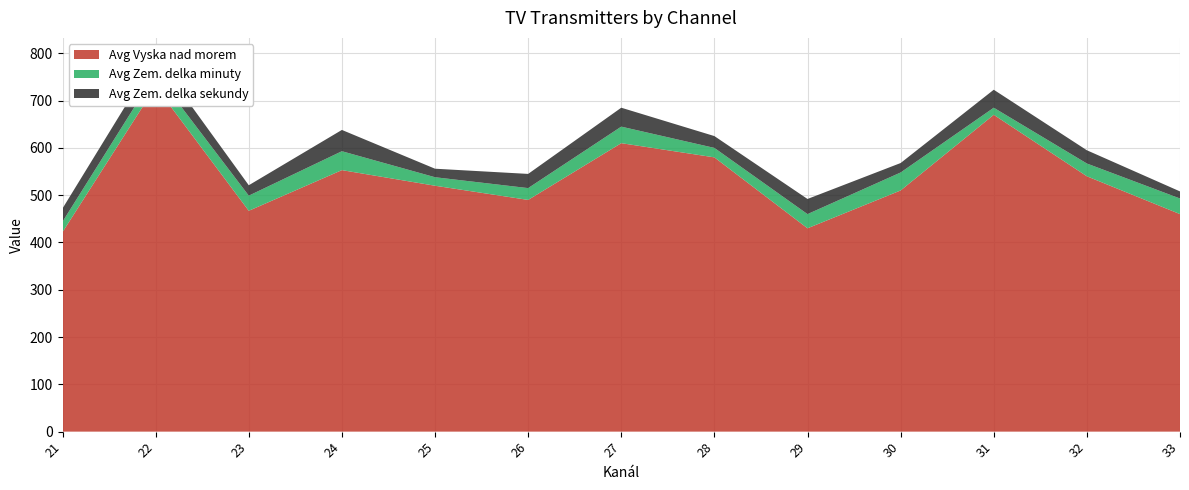

Reading left to right, list all the values displayed in this chart.

Avg Vyska nad morem: 21=422	22=730	23=467	24=553	25=520	26=490	27=610	28=580	29=430	30=510	31=670	32=540	33=460
Avg Zem. delka minuty: 21=22	22=28	23=32	24=40	25=18	26=25	27=35	28=20	29=30	30=38	31=15	32=27	33=33
Avg Zem. delka sekundy: 21=28	22=35	23=22	24=45	25=18	26=30	27=40	28=25	29=32	30=20	31=38	32=28	33=15